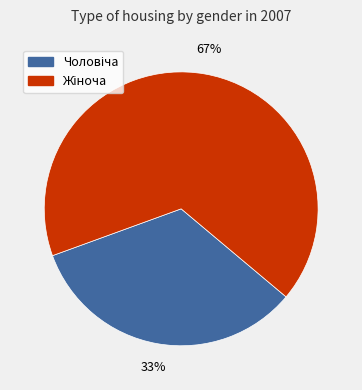

To the nearest percent, what is the average slice percentage?

50%